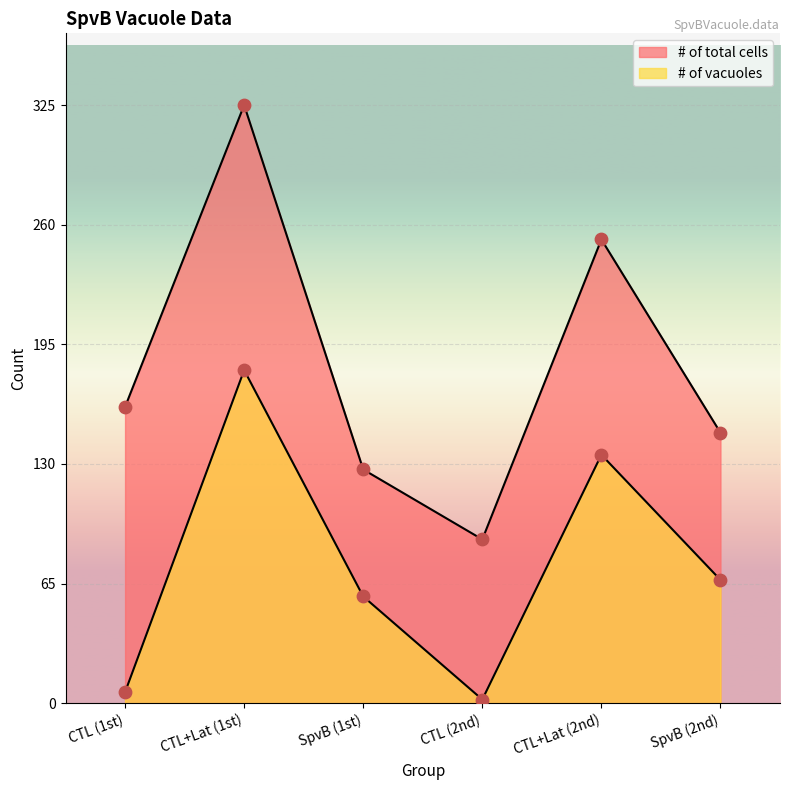

At how many categories does at least one series exceed 262?

1